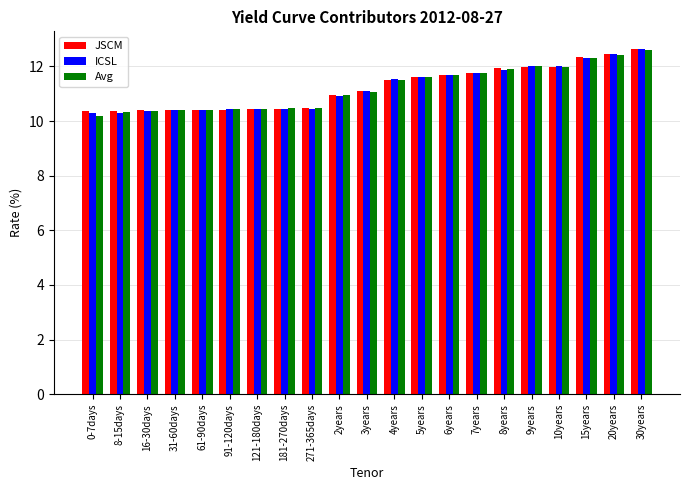

What position from the right is 31-60days?

18